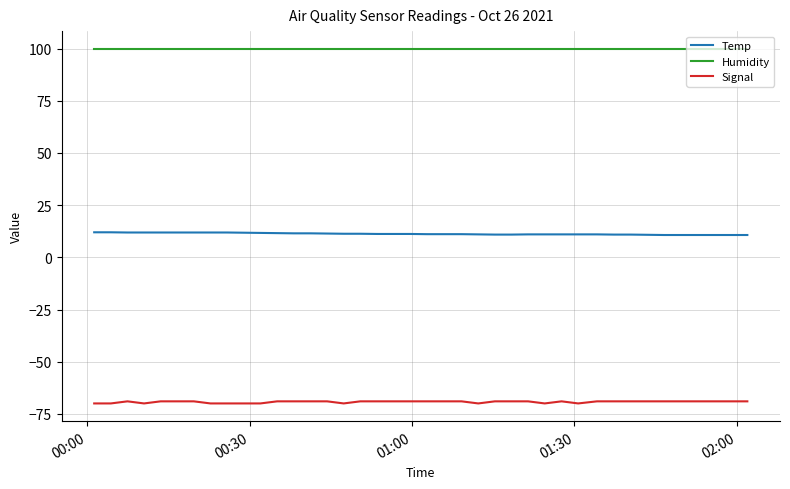

Which series has the largest total across all categories?

Humidity